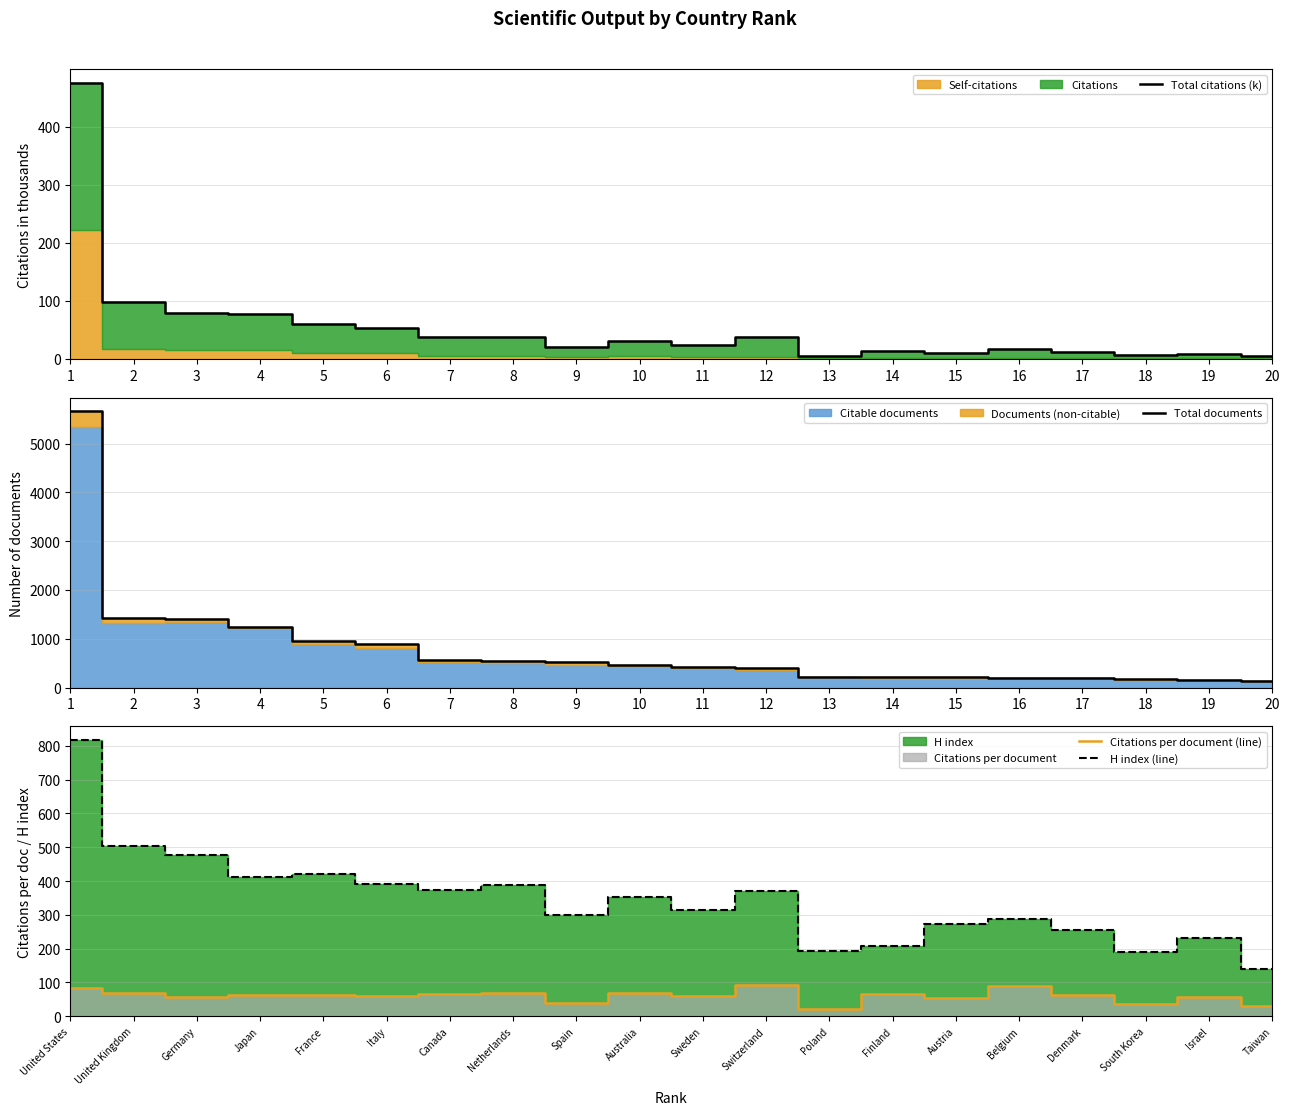

True or false: Citations per document (line) and Total documents intersect in this chart.

False